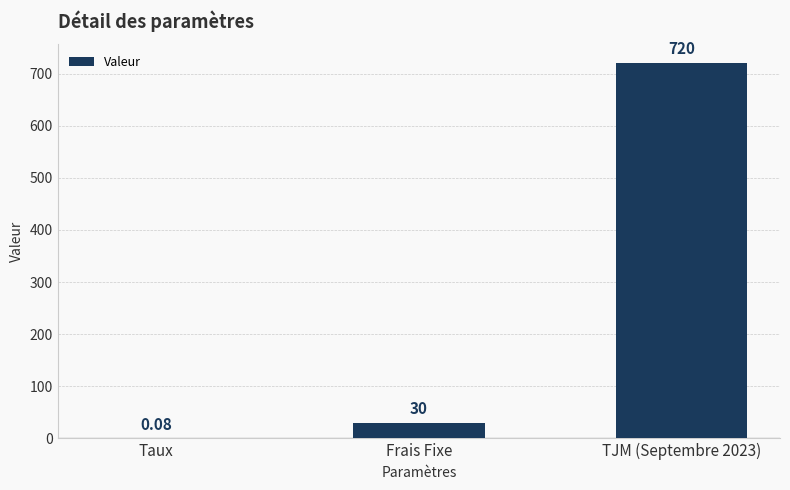

What is the sum of all values?

750.1